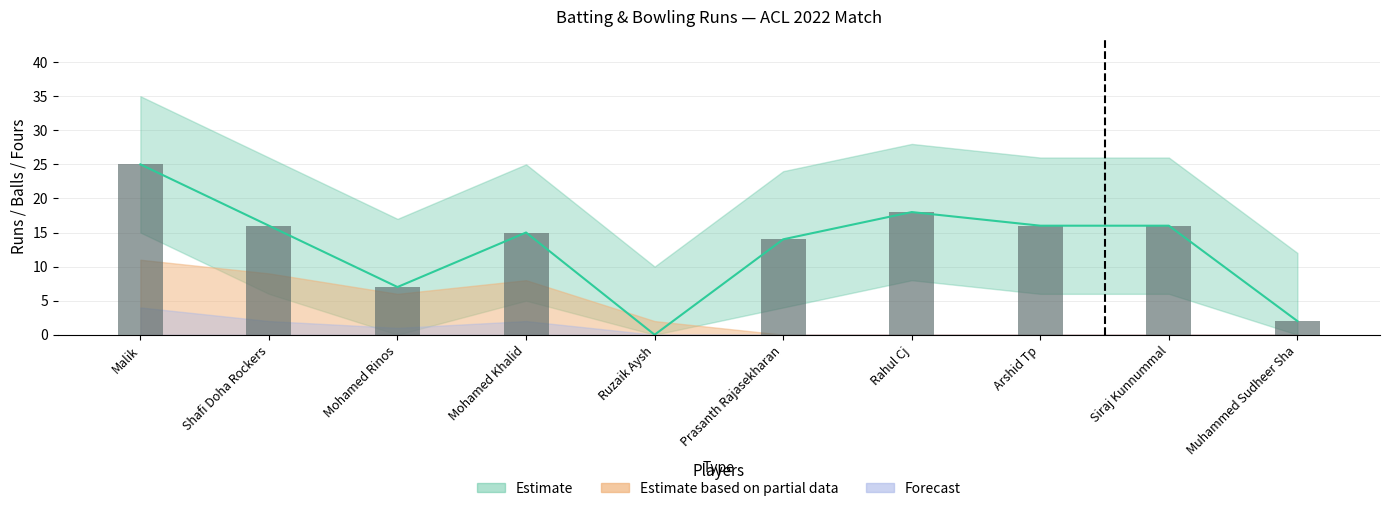

True or false: Fours has a value of 4 at Malik.

True